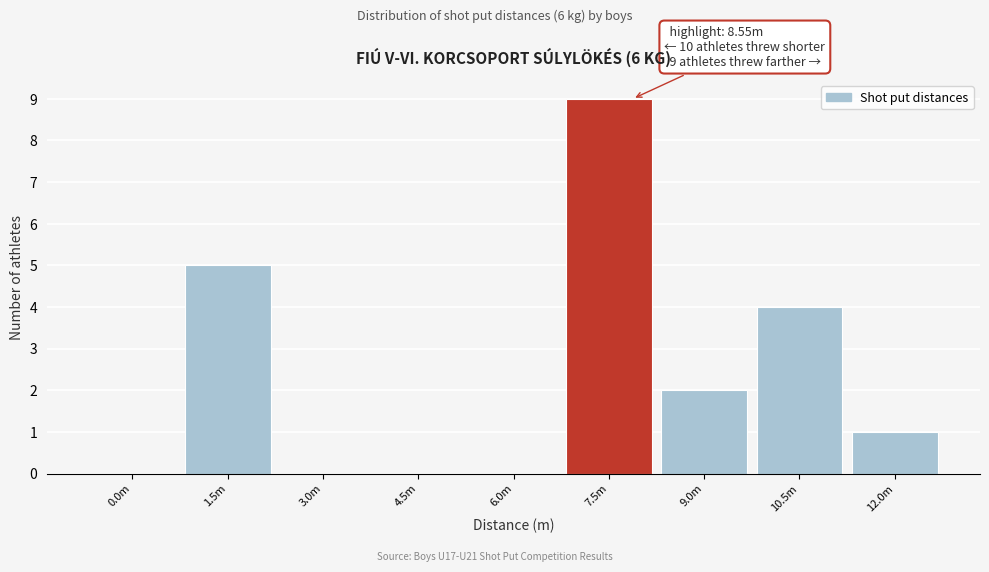

Reading left to right, extract all data points from this chart.

0.0m=0	1.5m=5	3.0m=0	4.5m=0	6.0m=0	7.5m=9	9.0m=2	10.5m=4	12.0m=1